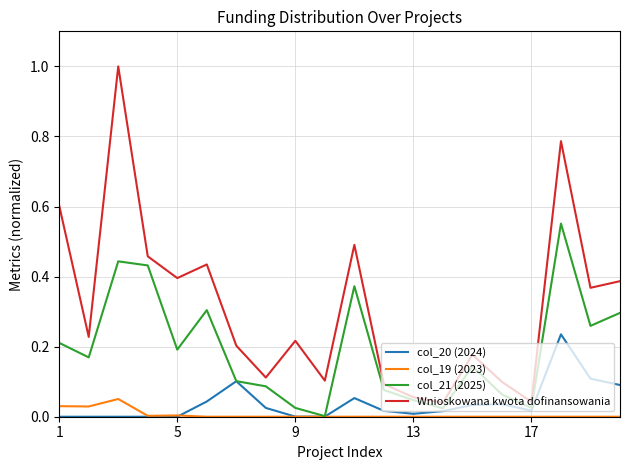

Which series has the largest range (max minus min)?

Wnioskowana kwota dofinansowania